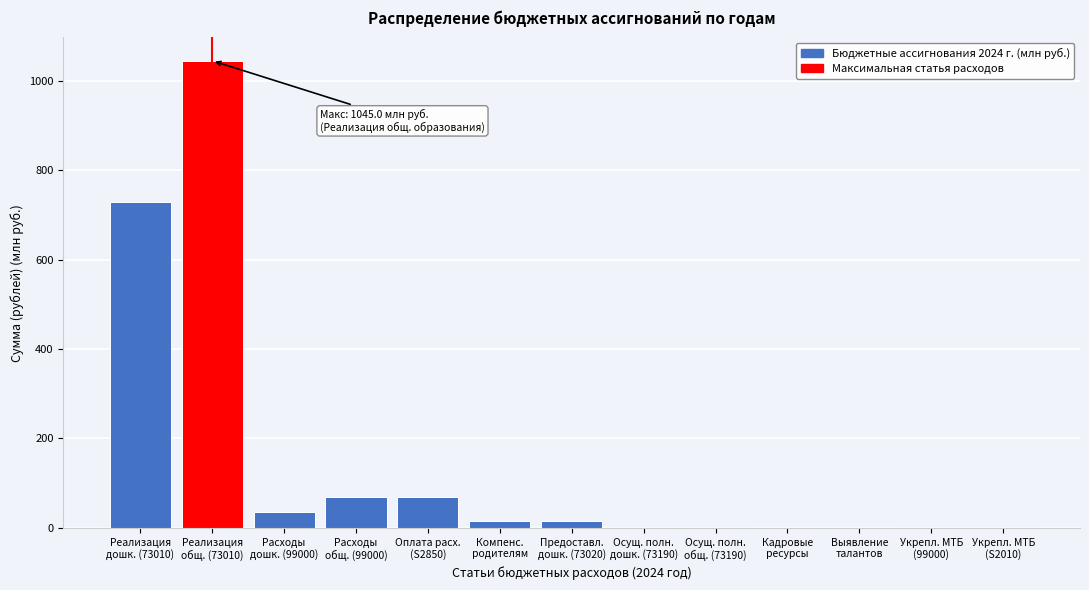

What is the sum of all values?

1989.3